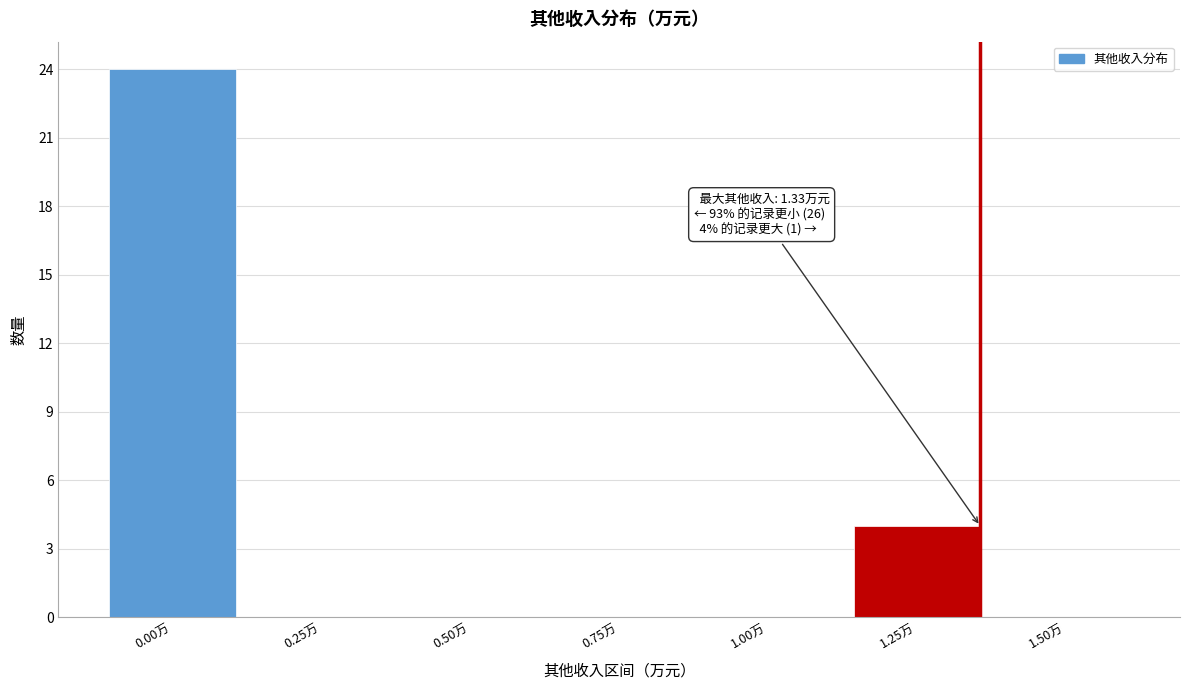

Reading left to right, transcribe all the data shown in this chart.

0.00万=24	0.25万=0	0.50万=0	0.75万=0	1.00万=0	1.25万=4	1.50万=0